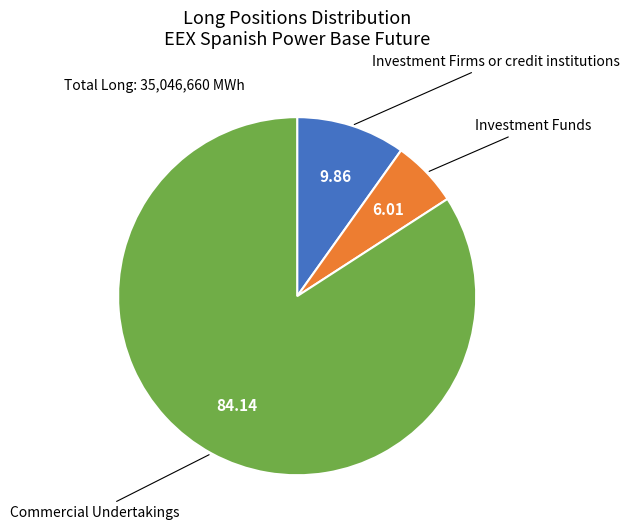

Is there a majority slice in this chart?

Yes